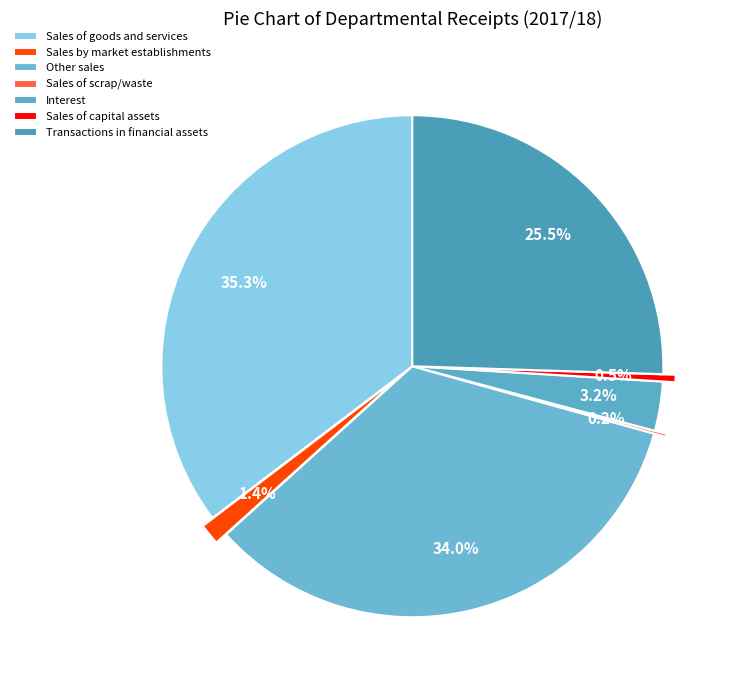

True or false: Sales by market establishments accounts for 11% of the total.

False